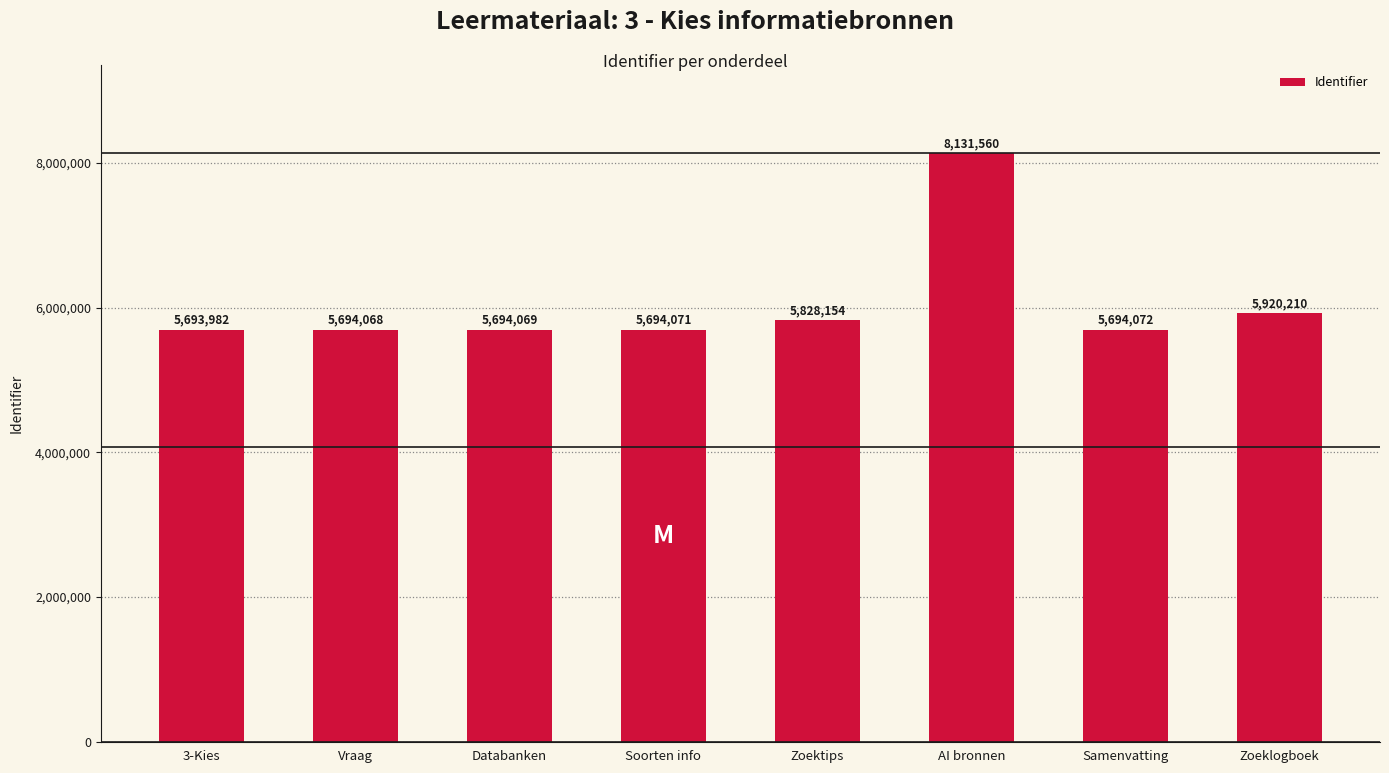

Is it true that the value at AI bronnen is 8131560?

True